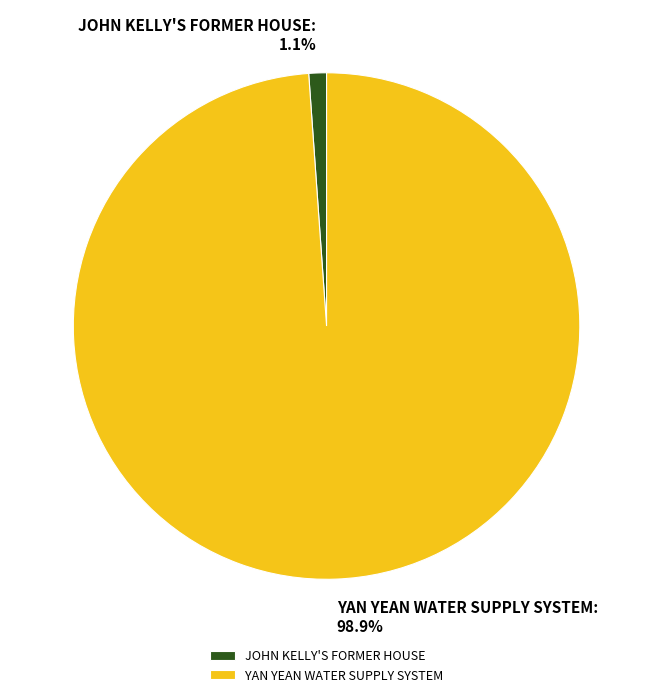

Count the number of slices in the pie.

2